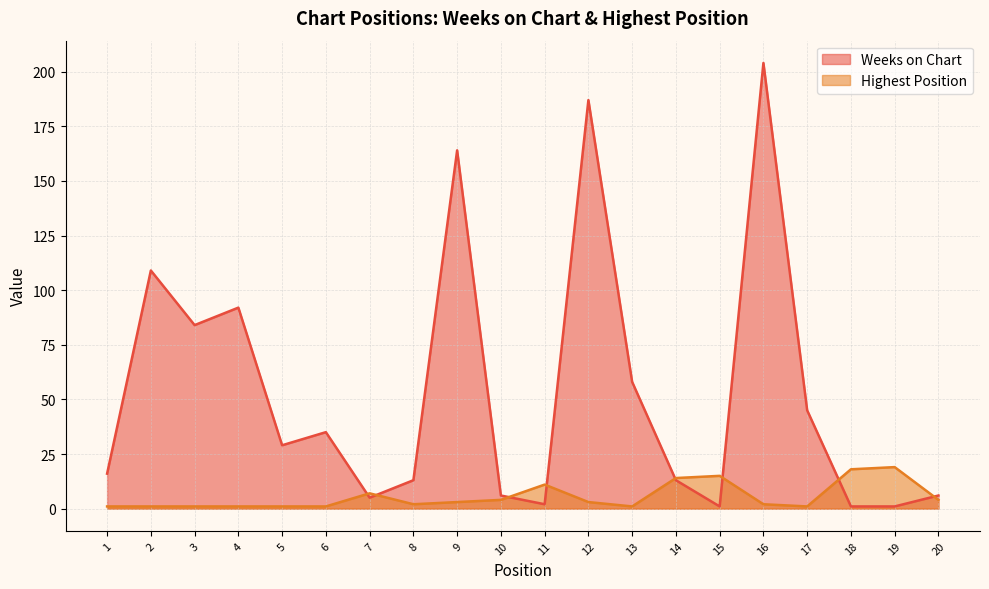

The Weeks on Chart series shows 109 at 2. True or false?

True